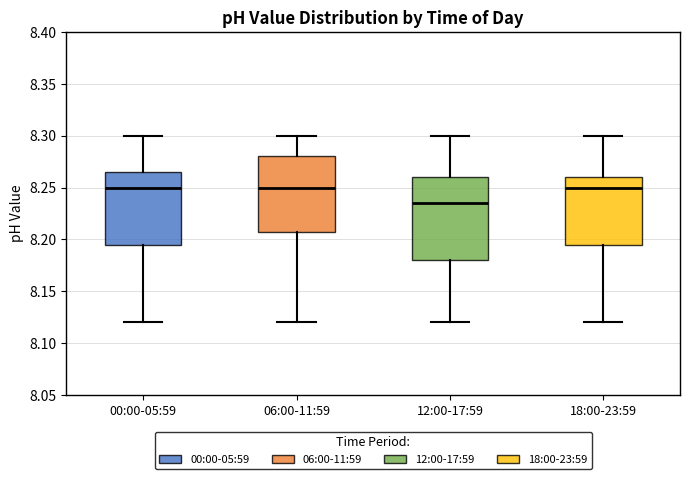

Which box's median line is the lowest?

12:00-17:59